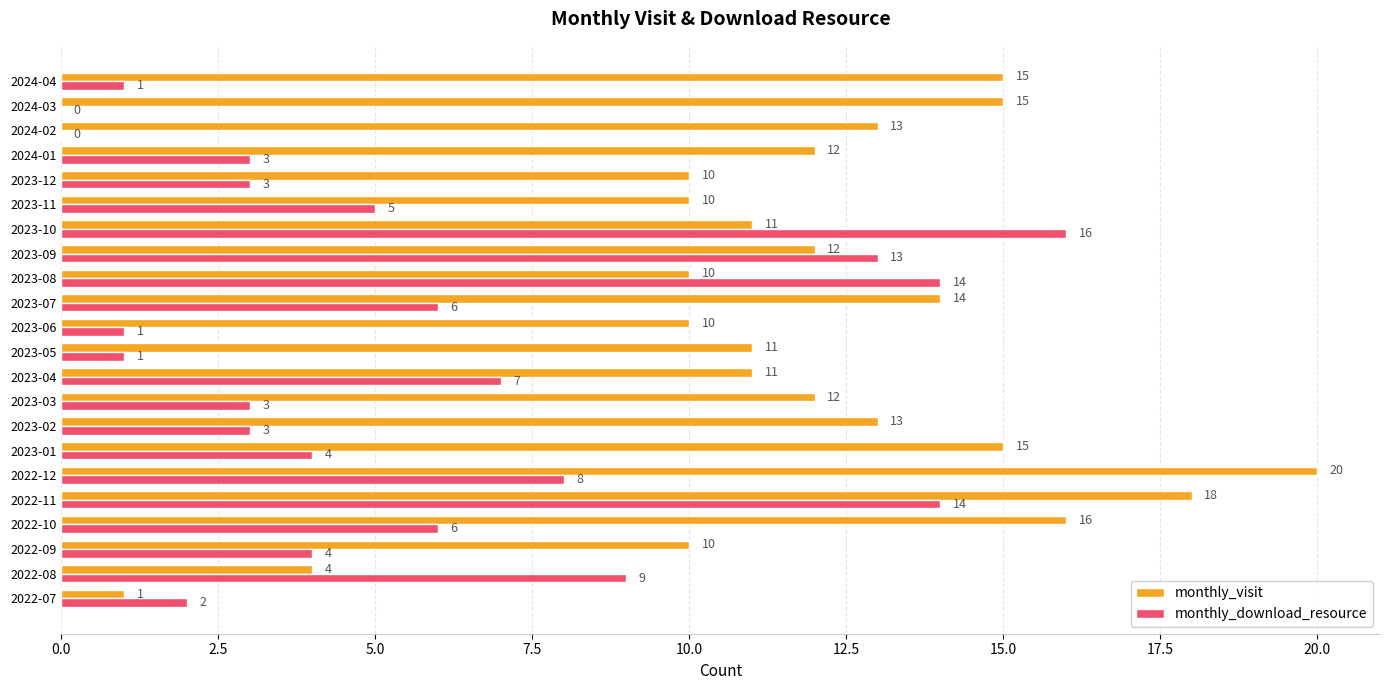

True or false: monthly_download_resource has a value of 3 at 2024-01.

True